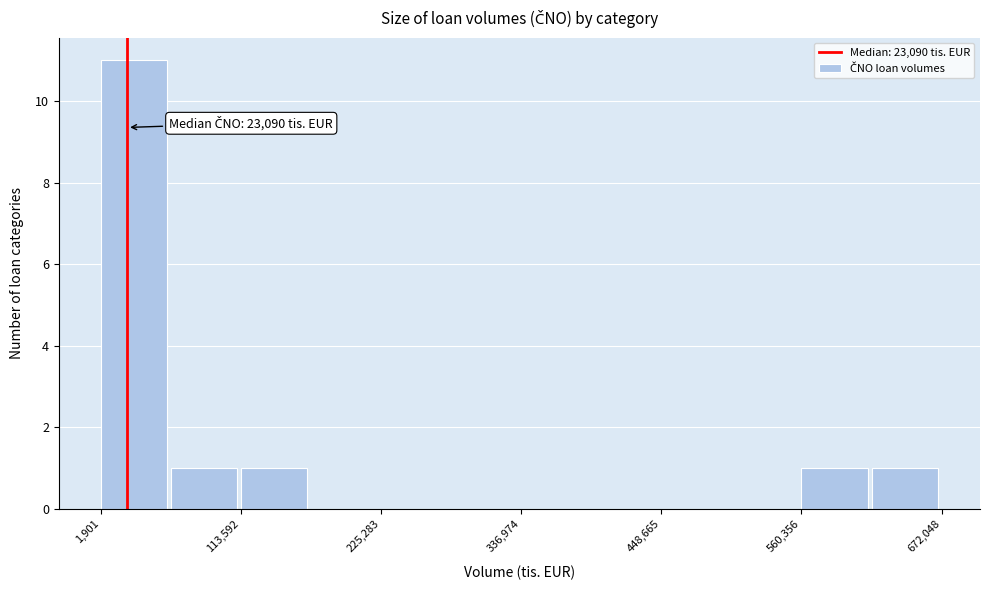

Around what value on the x-axis is the tallest bar? Give the approximate position of its centre, as read against the axis.

20000